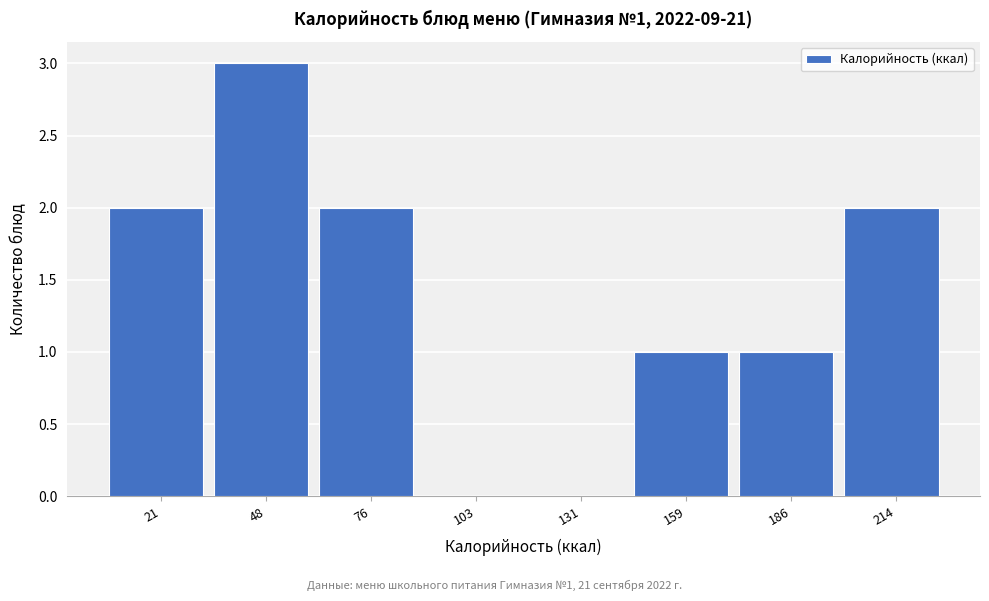

Reading left to right, transcribe all the data shown in this chart.

21=2	48=3	76=2	103=0	131=0	159=1	186=1	214=2